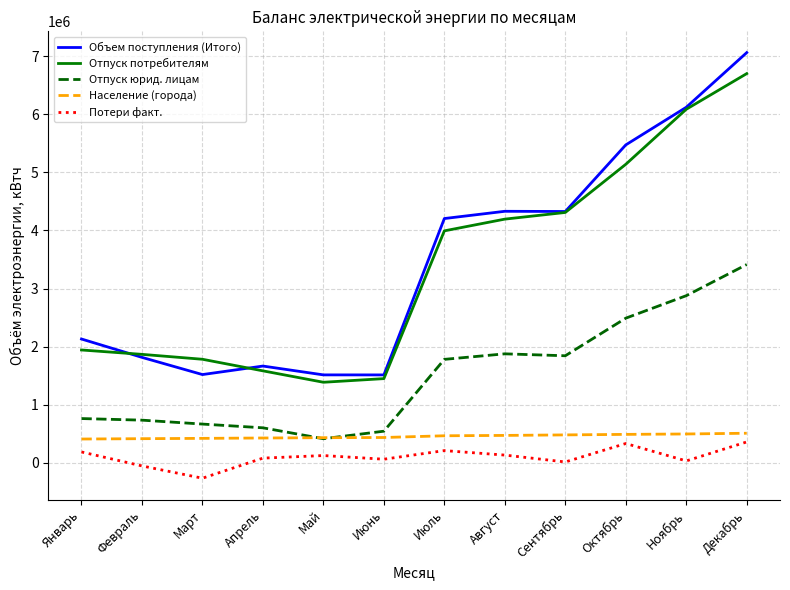

At which category is the sum across all series the highest?

Декабрь